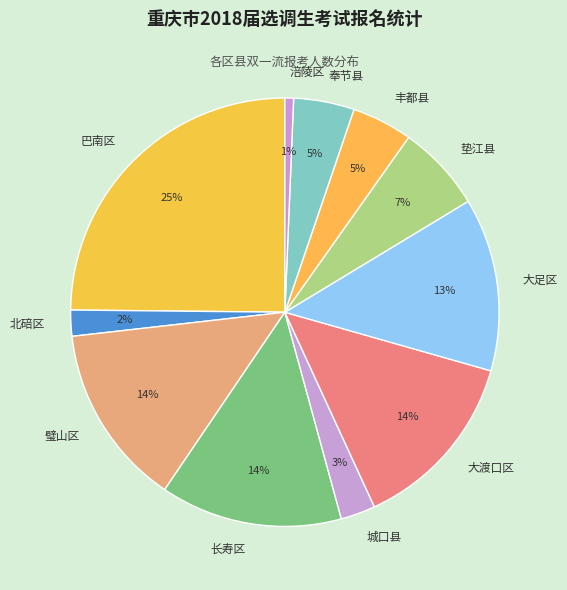

The 城口县 slice represents 3% of the pie. True or false?

True